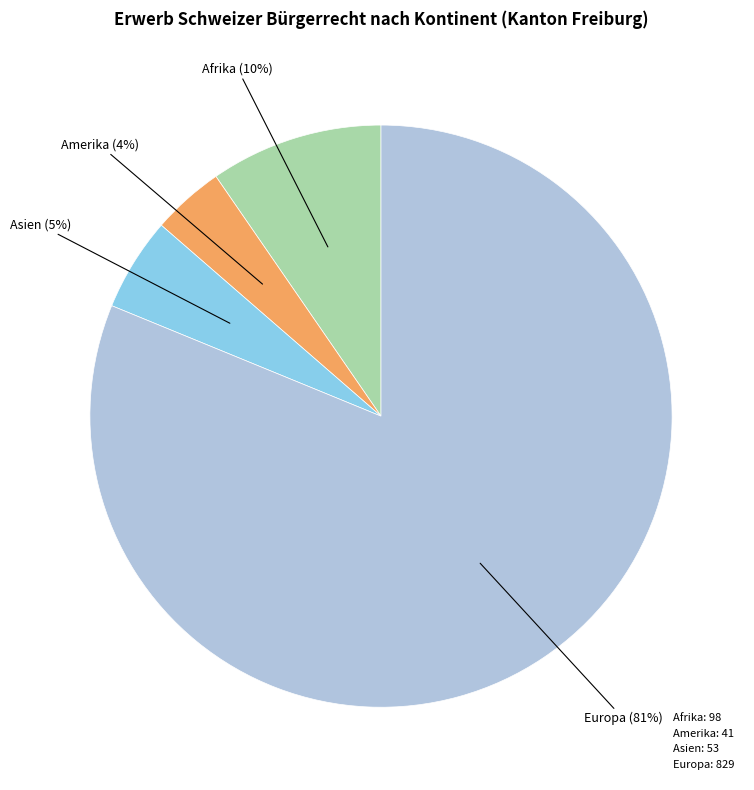

To the nearest percent, what is the difference between the largest and smallest slice percentages?

77%